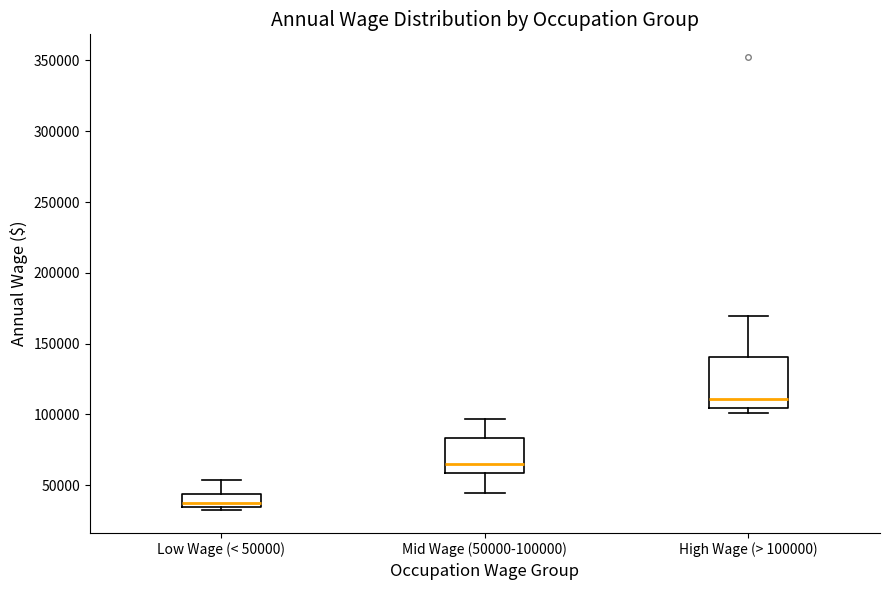

Which box is the tallest, from its lower edge to its upper edge?

High Wage (> 100000)